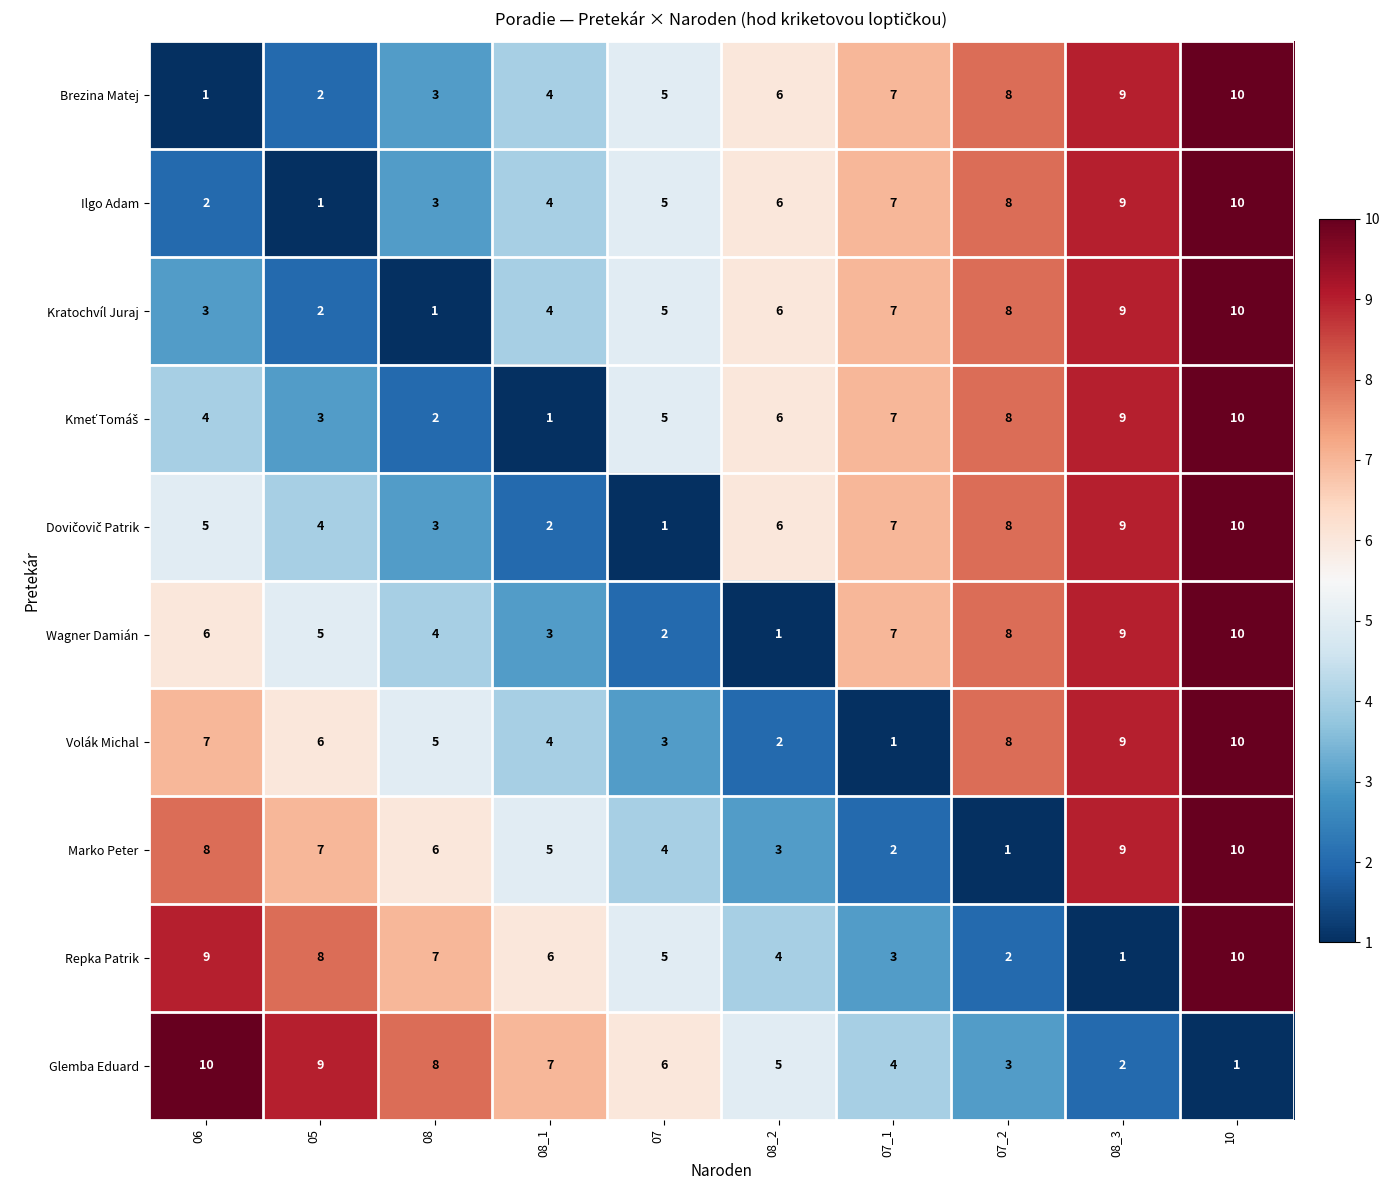

Which category has the highest value in the Repka Patrik series?

10